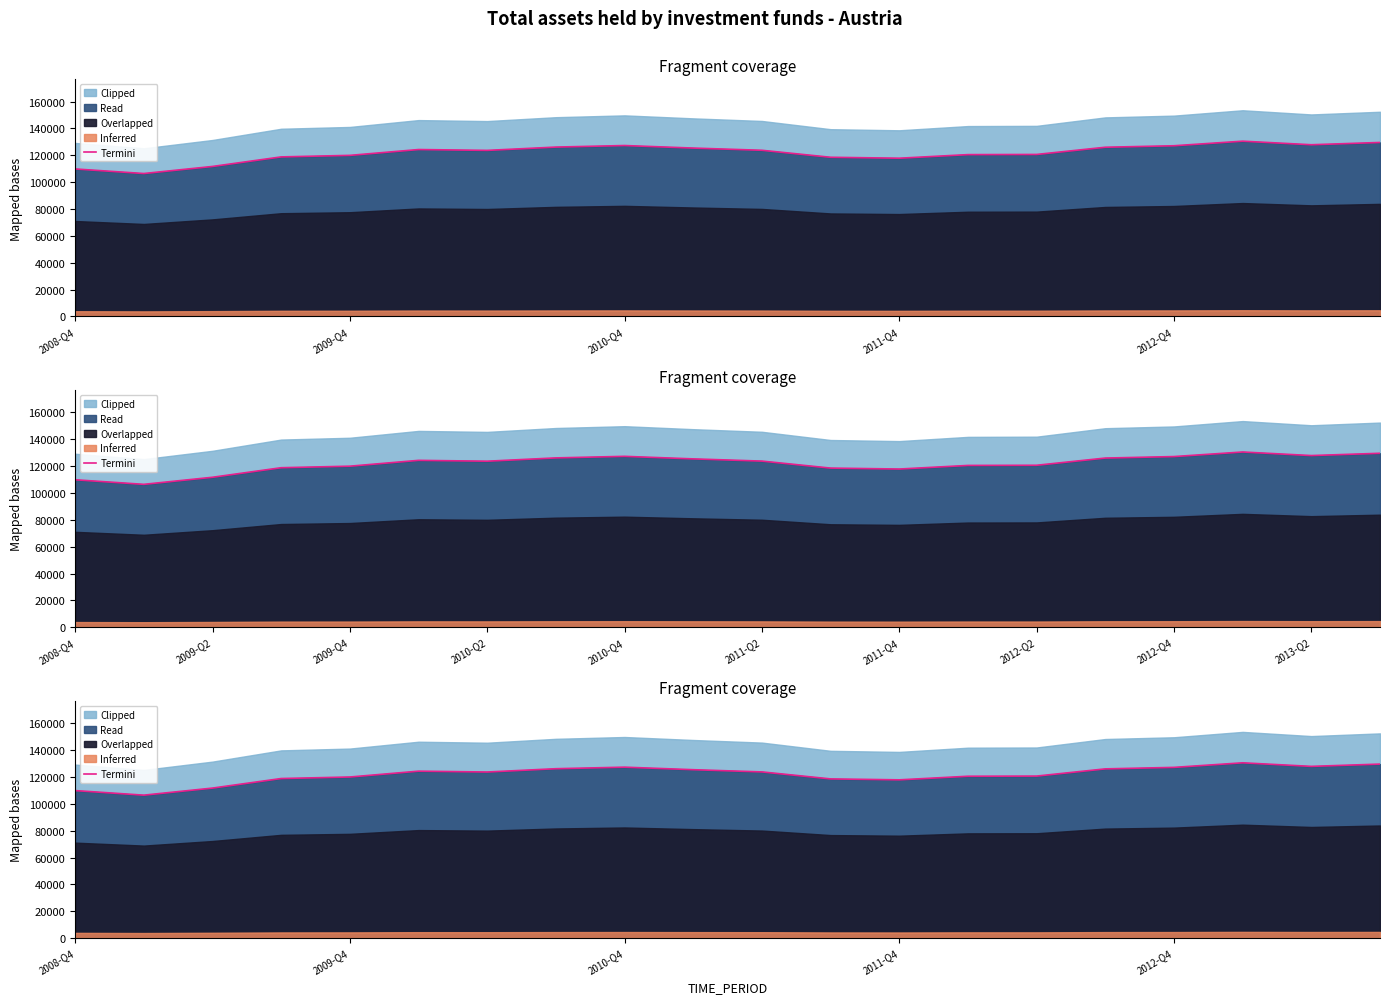

What is the sum of the values at 17 and 8?

257849.2